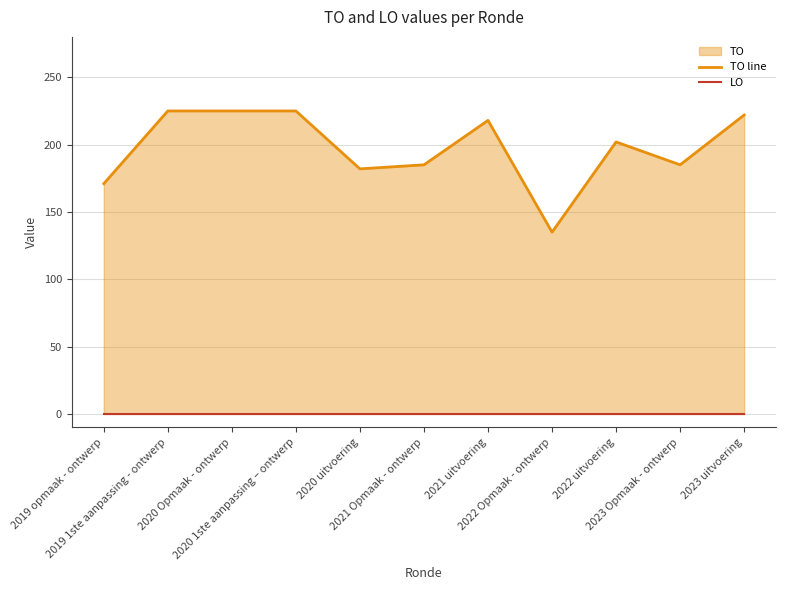

What is the approximate value of TO line at 2022 uitvoering?

202